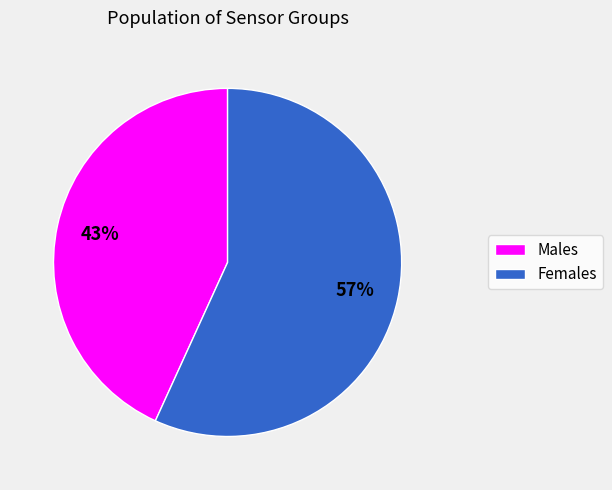

To the nearest percent, what is the difference between the largest and smallest slice percentages?

14%